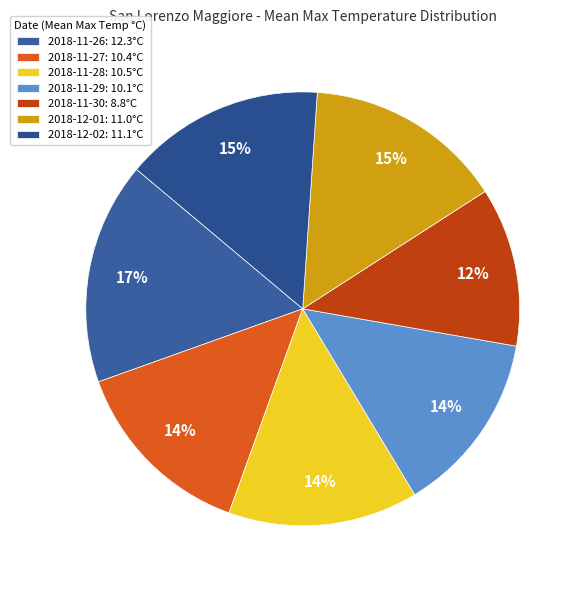

Count the number of slices in the pie.

7